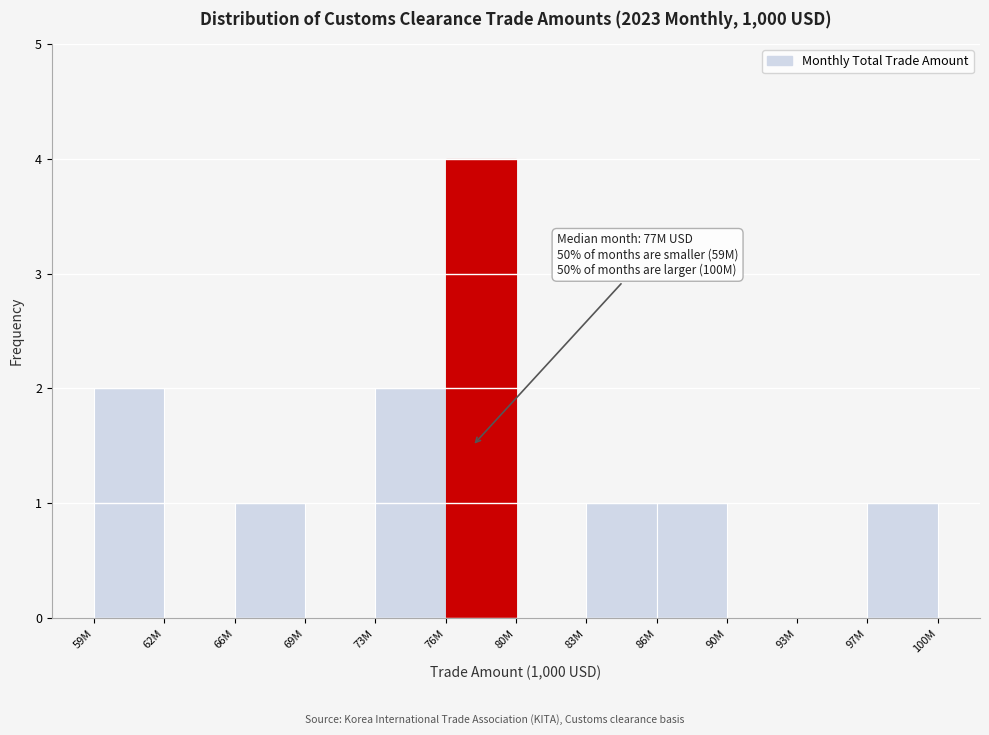

Reading left to right, transcribe all the data shown in this chart.

59M=2	62M=0	66M=1	69M=0	73M=2	76M=4	80M=0	83M=1	86M=1	90M=0	93M=0	97M=1